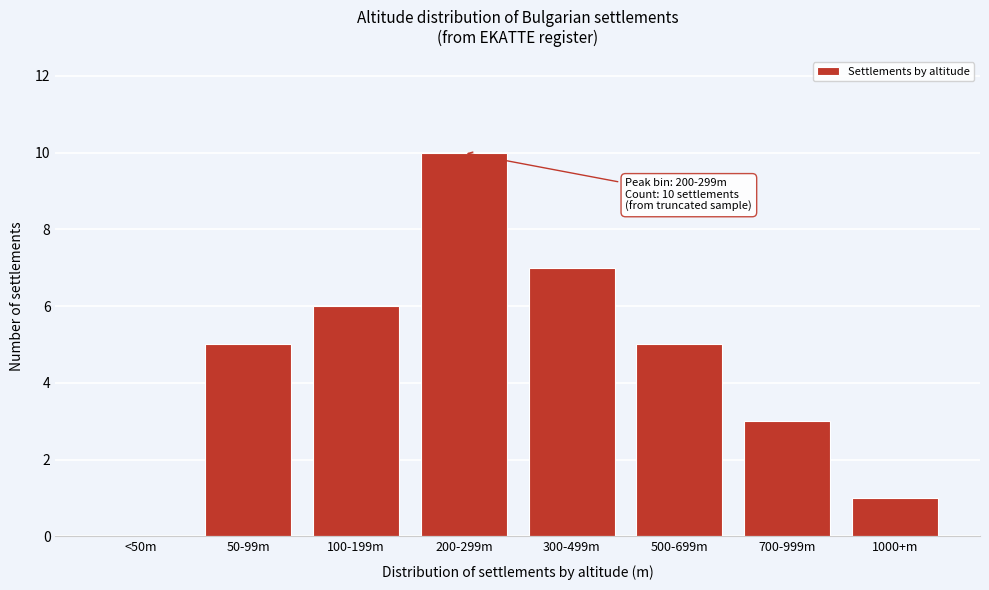

Reading left to right, what are all the values shown in this chart?

<50m=0	50-99m=5	100-199m=6	200-299m=10	300-499m=7	500-699m=5	700-999m=3	1000+m=1